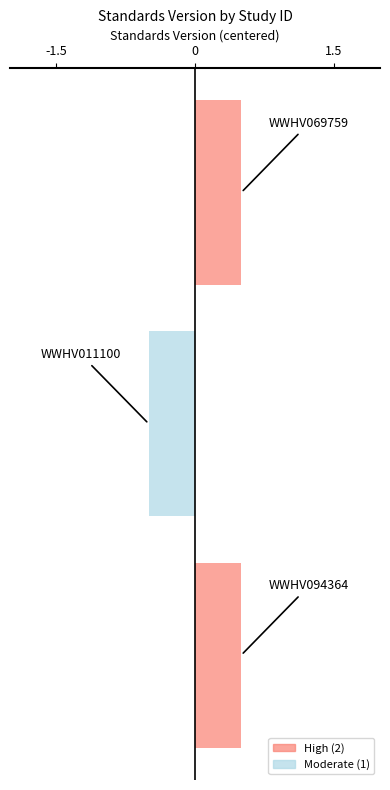

Reading right to left, what are all the values shown in this chart?

WWHV069759=2	WWHV011100=1	WWHV094364=2